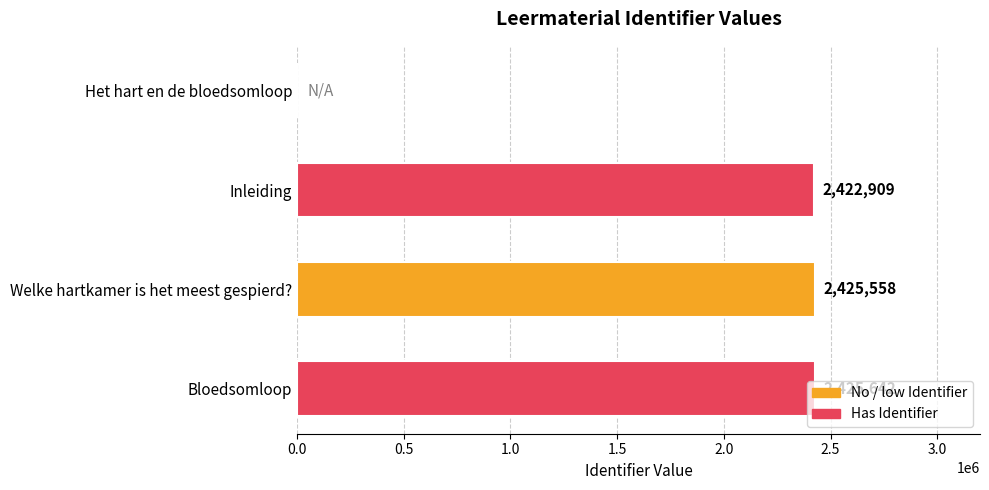

At which category does the chart reach its peak across all series?

Bloedsomloop